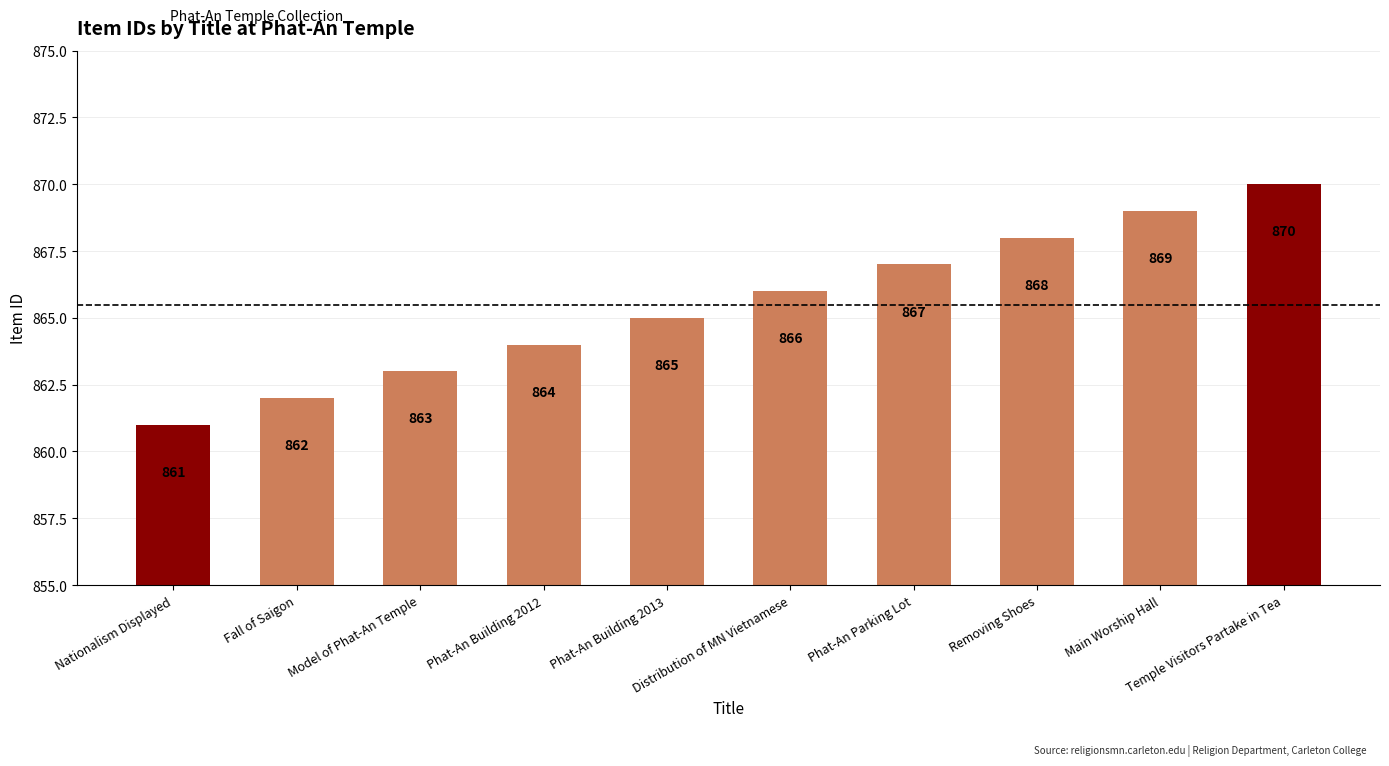

What is the ratio of the value at Phat-An Parking Lot to the value at Nationalism Displayed?

1.0